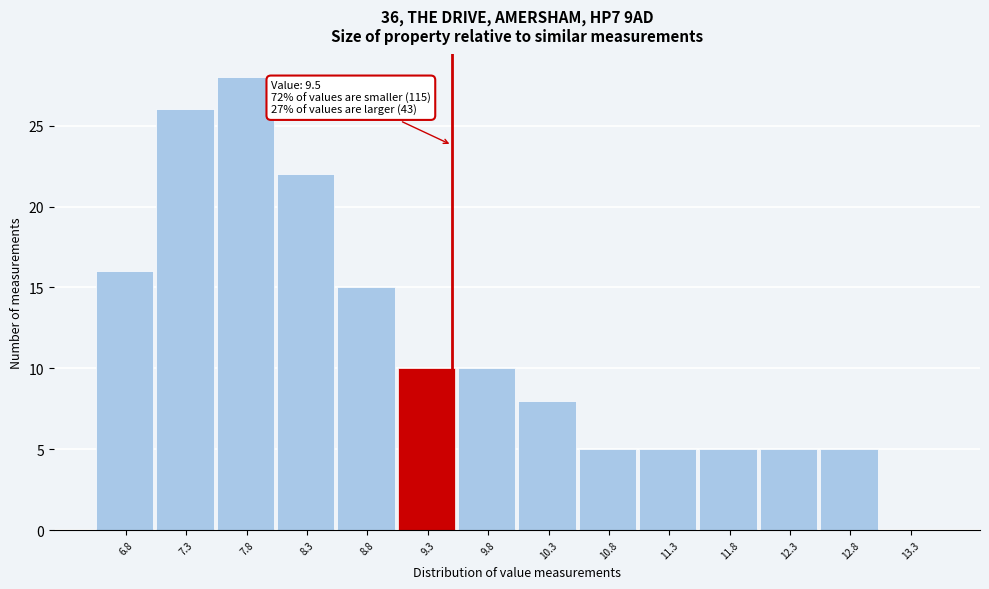

Which range on the x-axis has the tallest bar?

7.55 to 8.05